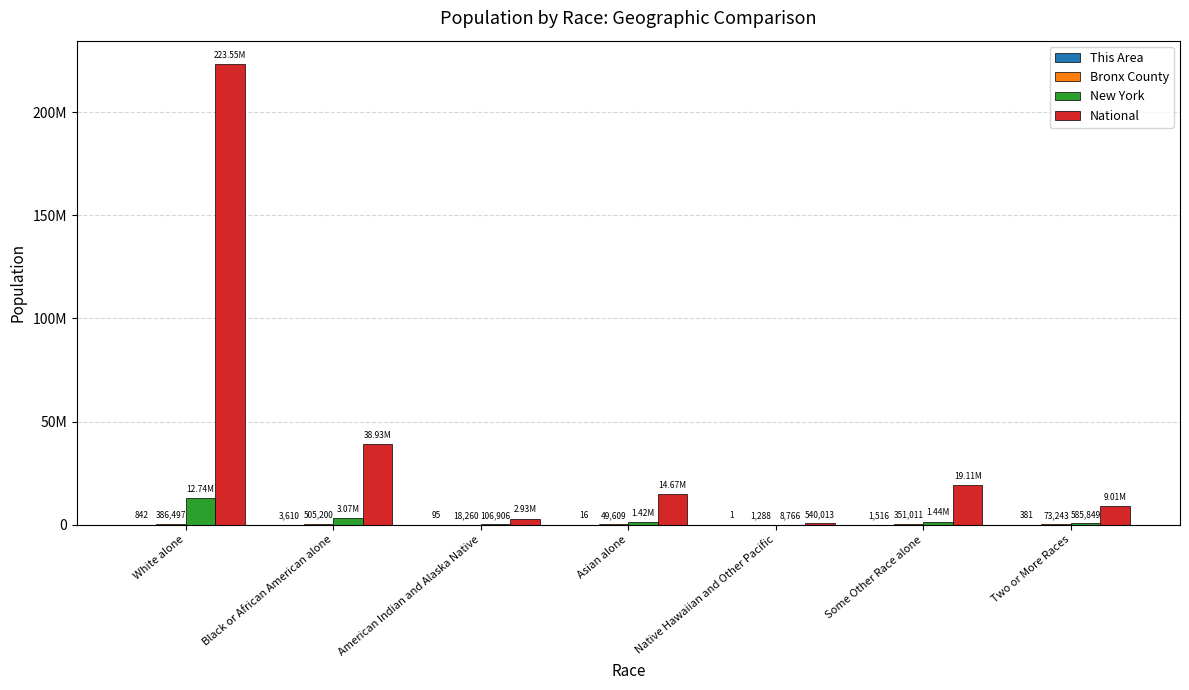

Are the bars horizontal?

No